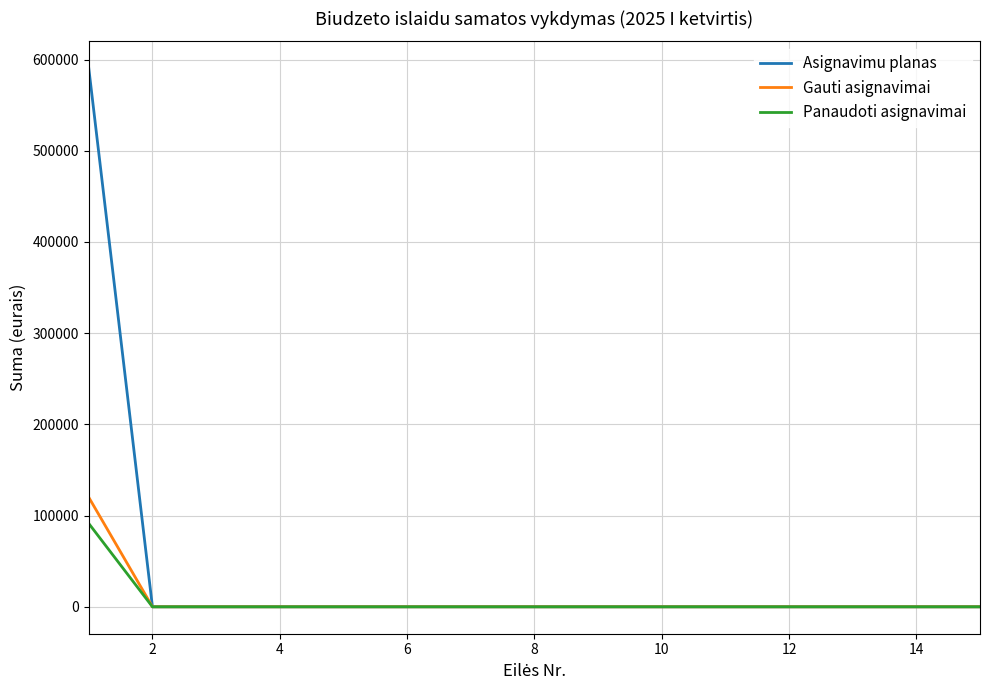

What are all the series names shown in the legend?

Asignavimu planas, Gauti asignavimai, Panaudoti asignavimai